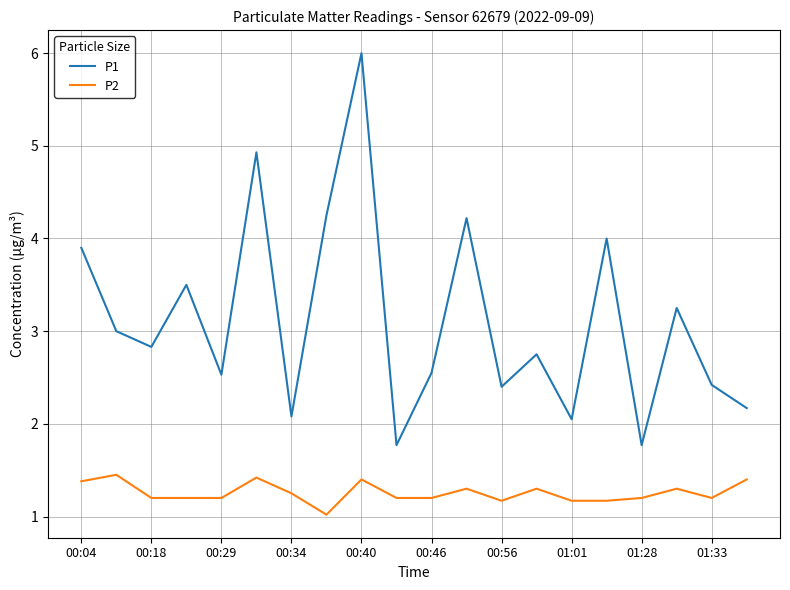

Rank the series by their maximum value, from lowest to highest.

P2, P1